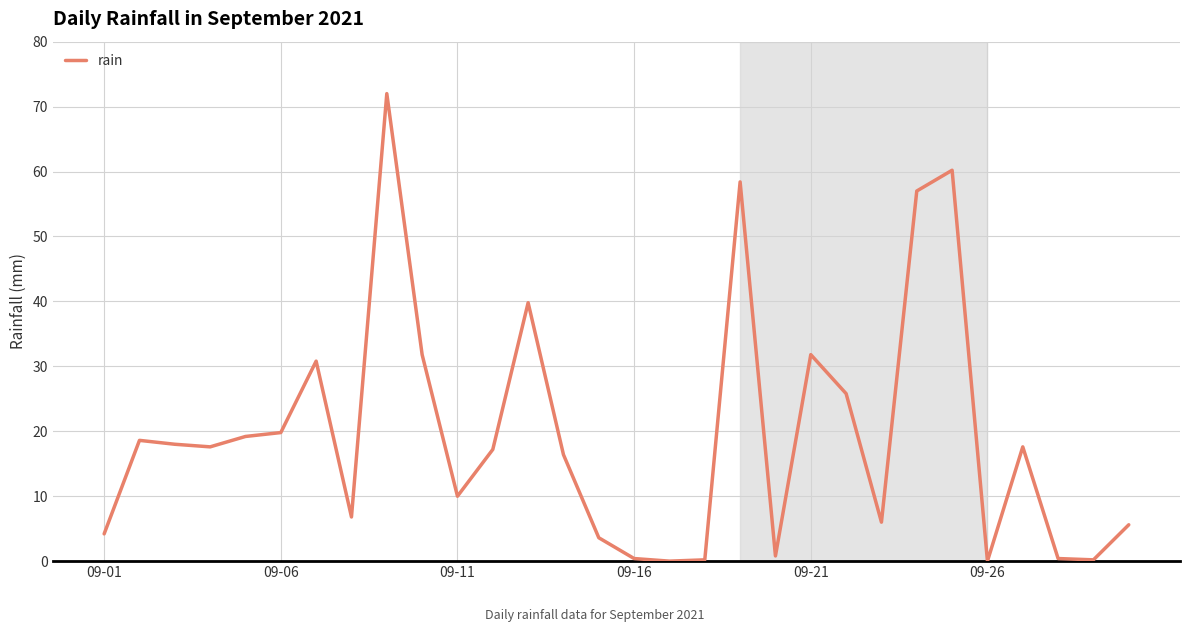

What is the difference between the maximum and minimum values?

72.0